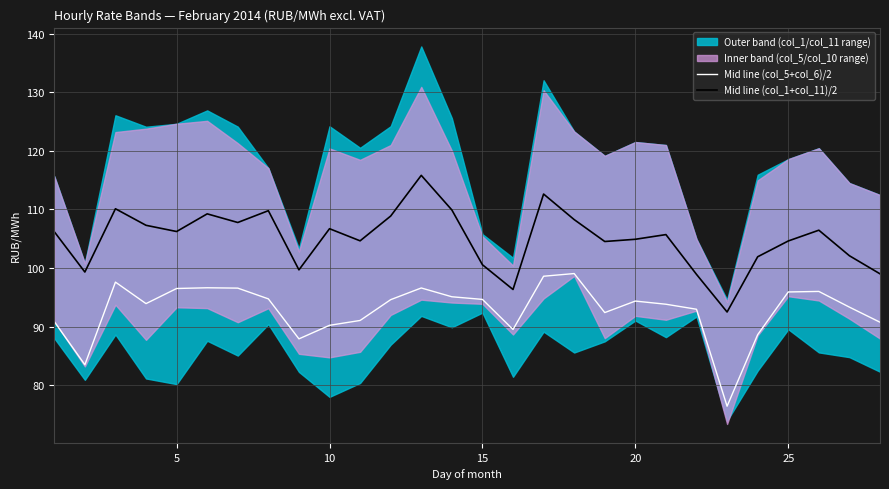

True or false: Mid line (col_1+col_11)/2 and Mid line (col_5+col_6)/2 intersect in this chart.

False